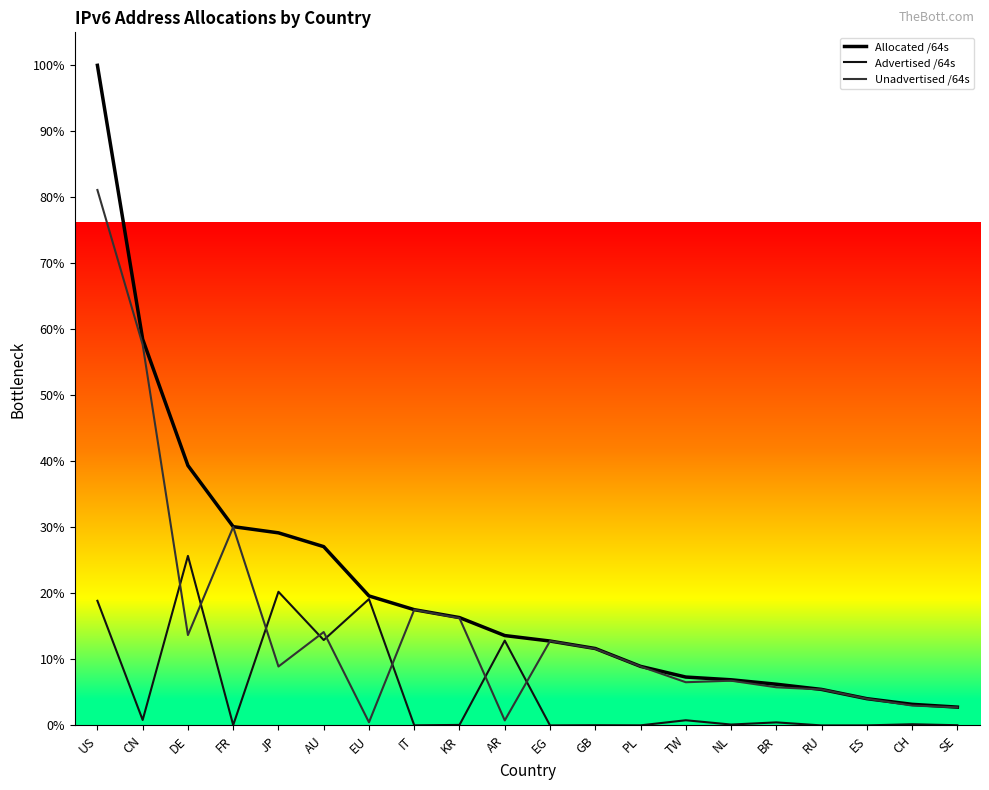

At which label does Allocated /64s first exceed 18777663733760?

US